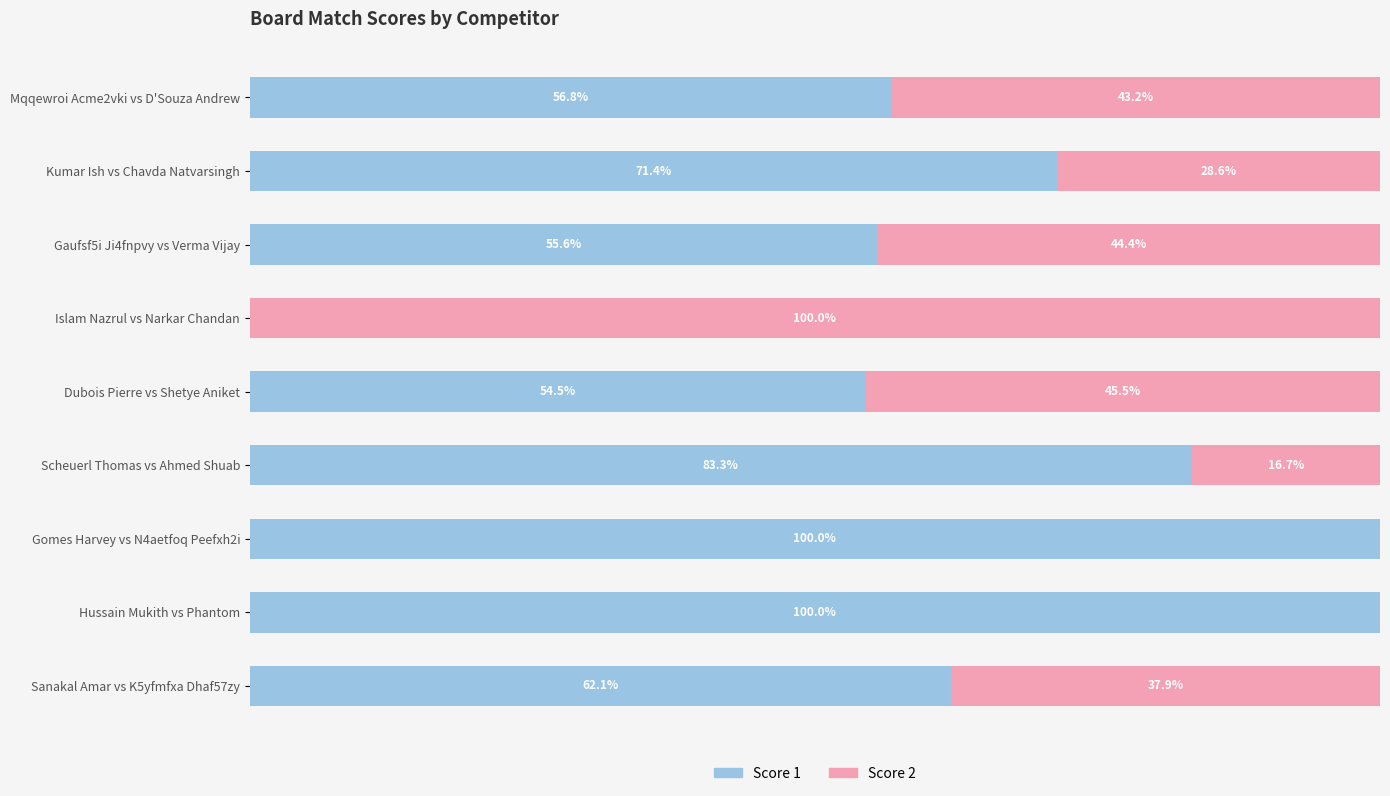

What are all the series names shown in the legend?

Score 1, Score 2